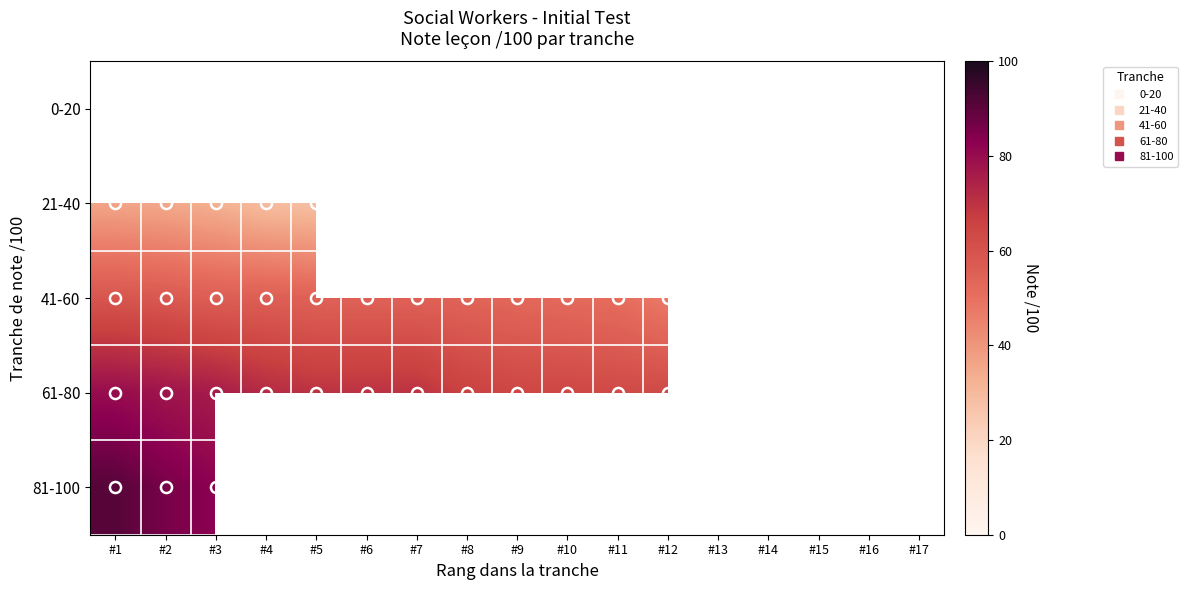

What is the minimum value for 21-40?

28.0